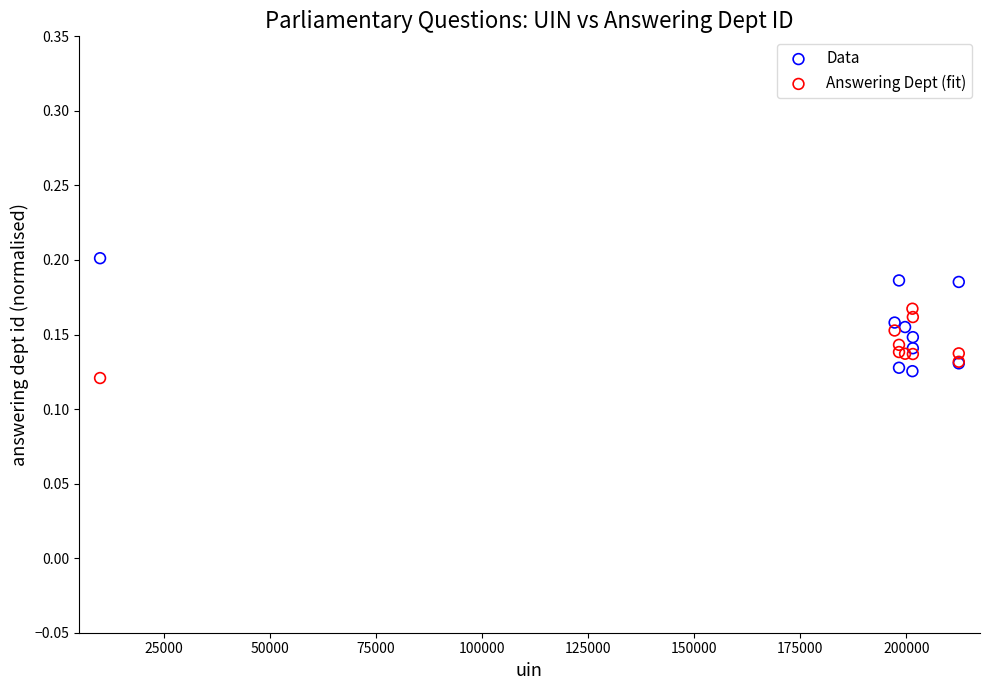

Which series contains the highest Y value?

Data